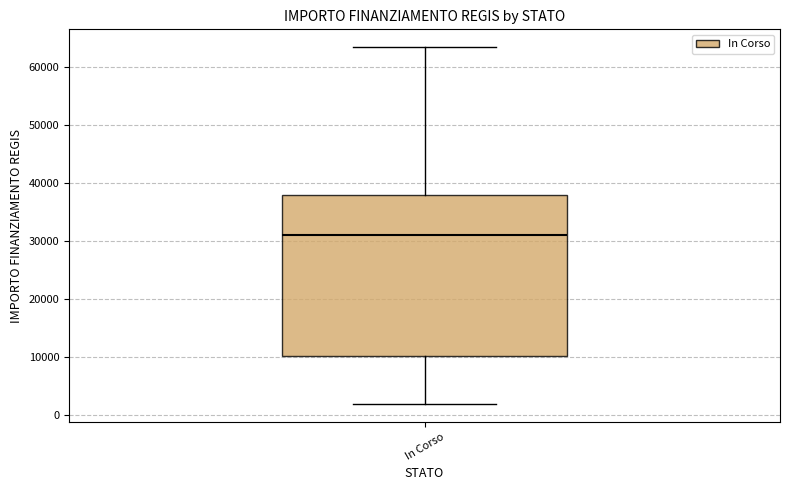

Read this box plot against the y-axis: the position of the median line, the range covered by the box, and the ends of both whiskers. The values are not printed on the chart, so give them approximately, as read against the axis.

median 31000, box 10000 to 38000, whiskers 2000 to 63000